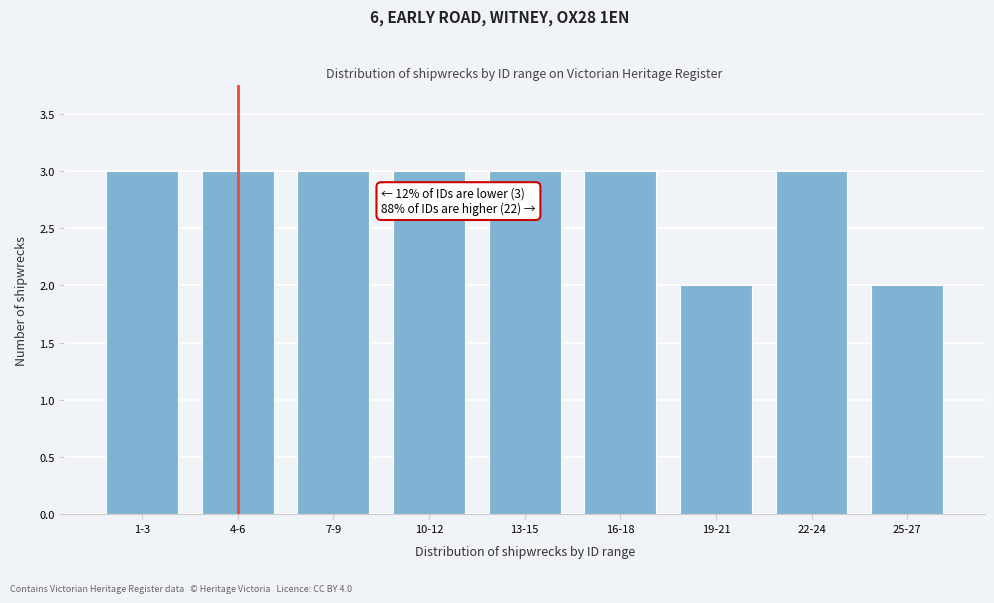

Reading left to right, transcribe all the data shown in this chart.

1-3=3	4-6=3	7-9=3	10-12=3	13-15=3	16-18=3	19-21=2	22-24=3	25-27=2